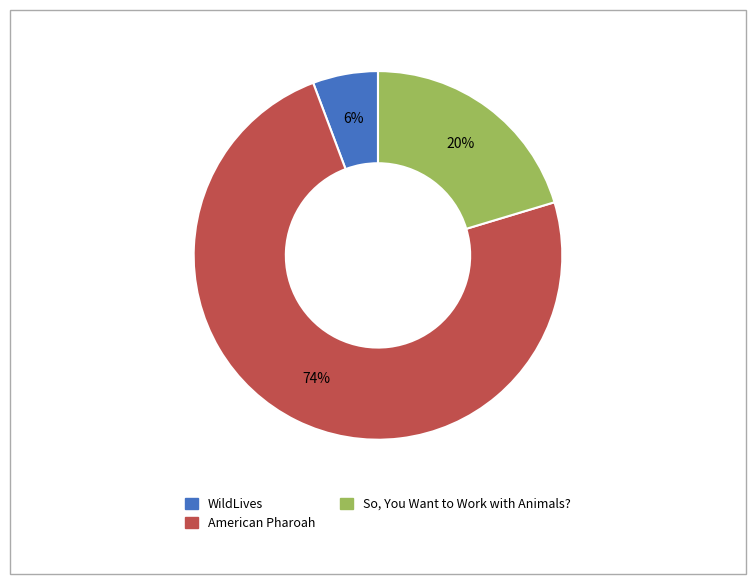

Which slice is the smallest?

WildLives